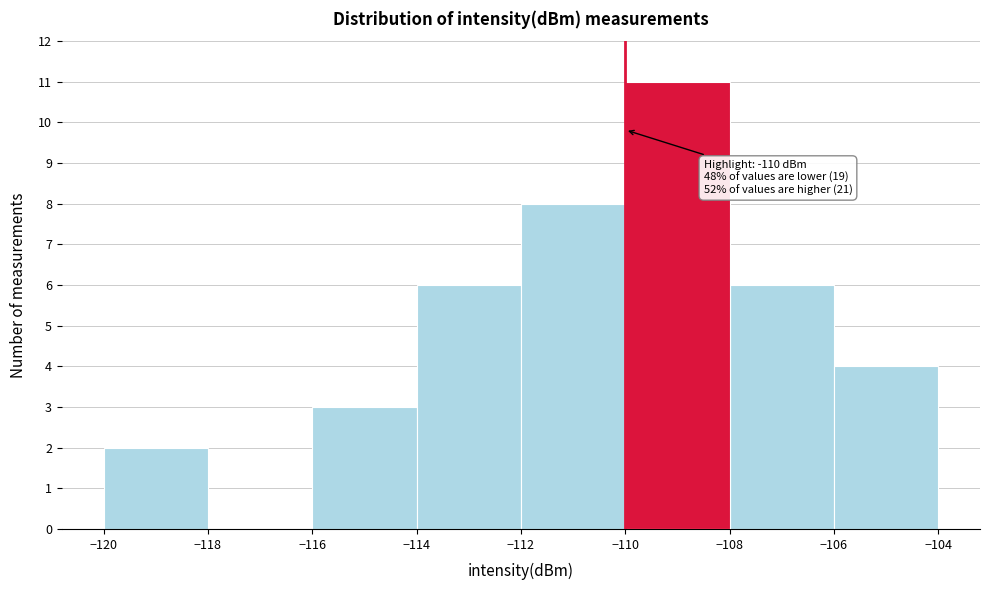

Over which range of the x-axis is the bar tallest?

-110 to -108